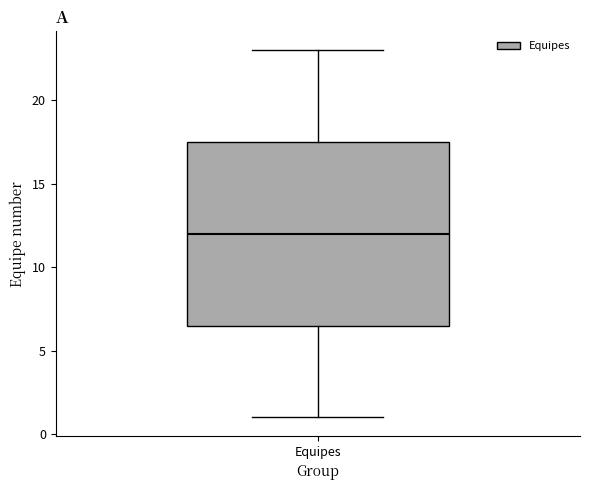

Transcribe this box plot: give where the median line is, the range the box spans, and where the two whiskers end, as read against the y-axis. The values are not printed on the chart, so give them approximately, as read against the axis.

median 12.0, box 6.5 to 17.5, whiskers 1.0 to 23.0